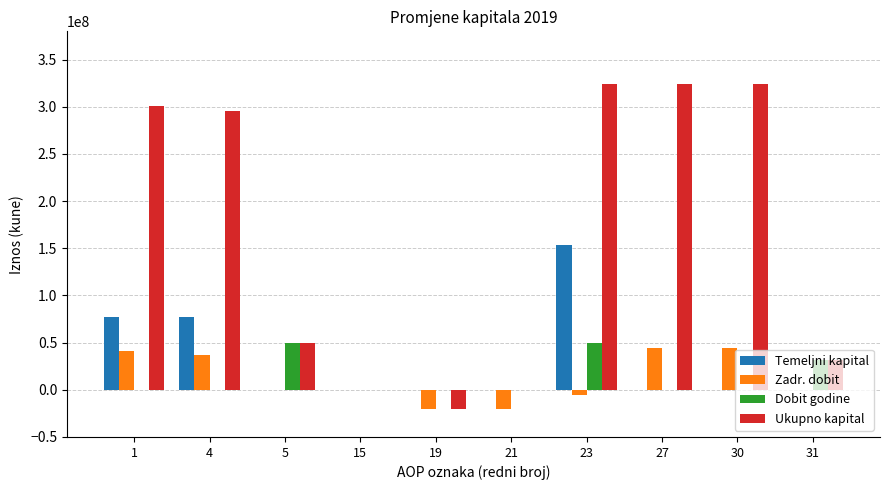

Count the number of data series in this chart.

4